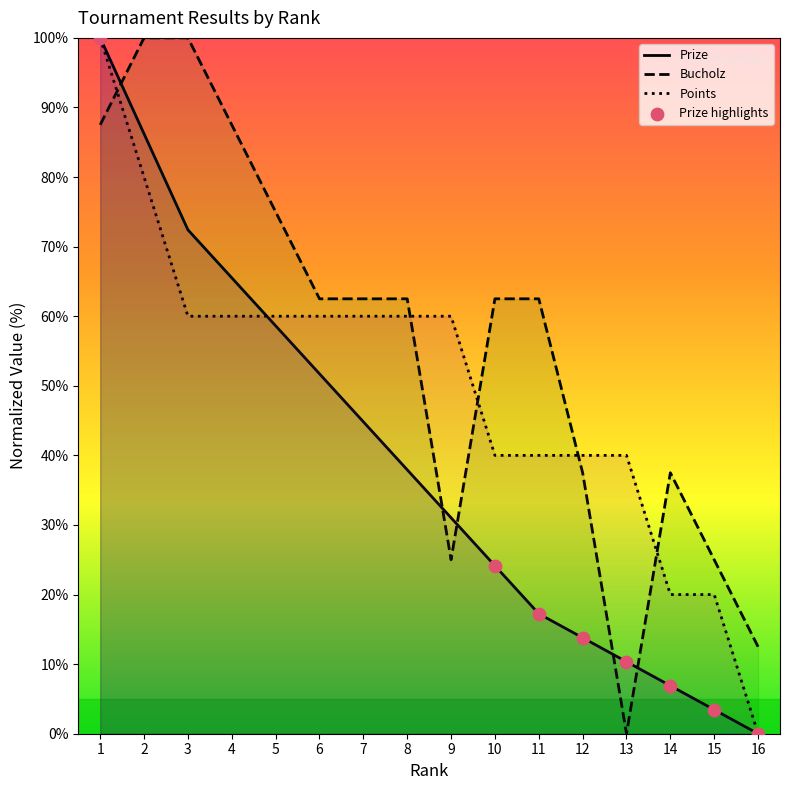

Which series has the widest spread of Y values?

Prize